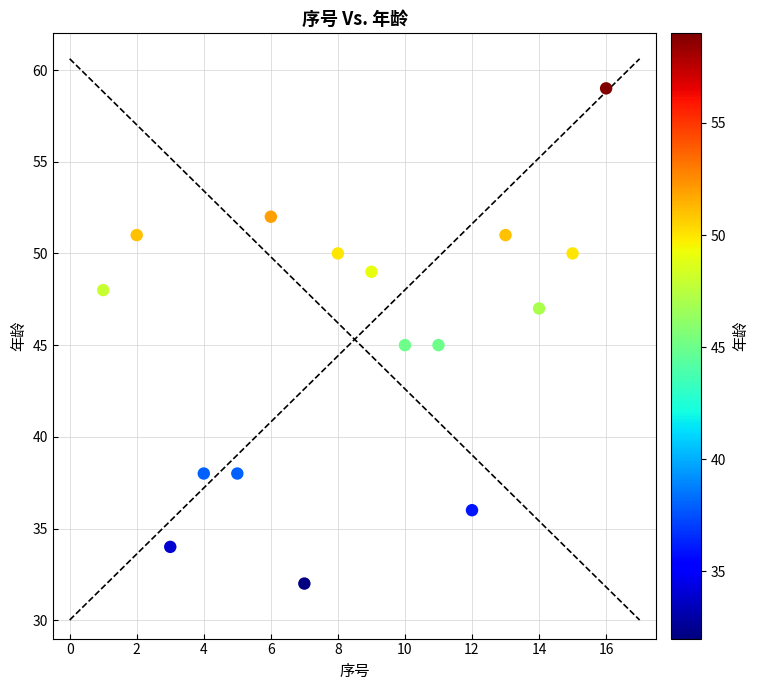

What is the range of Y values (max minus min)?

27